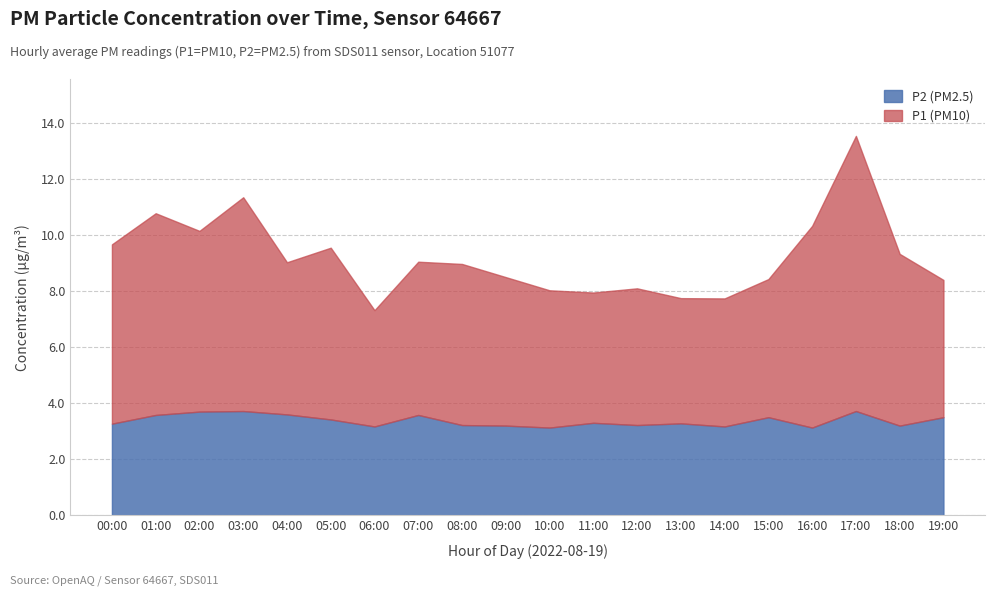

Is it true that P2 (PM2.5) equals 1.2 at 10:00?

False